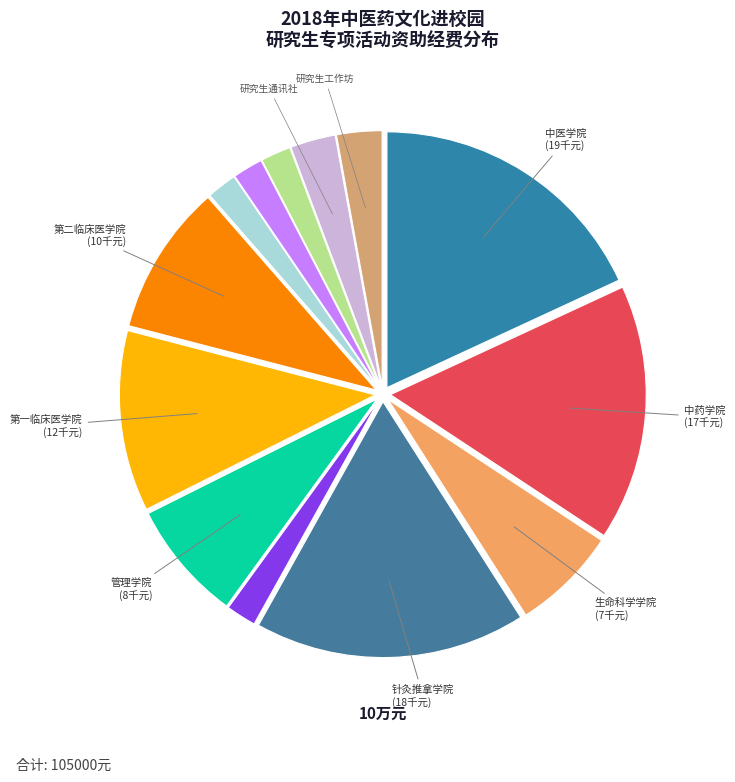

How many segments does this pie chart have?

13